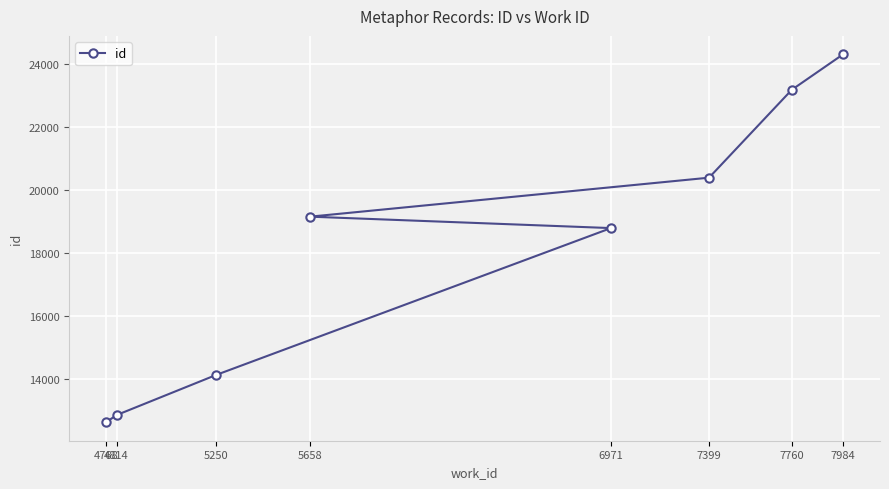

What value does the data have at 7760?

23173